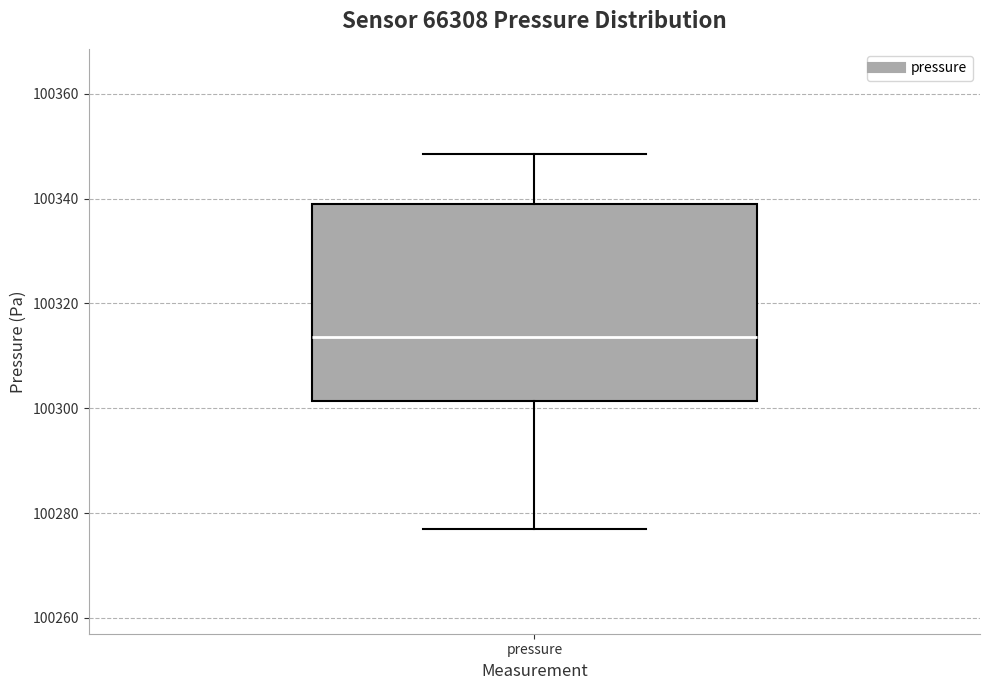

Transcribe this box plot: give where the median line is, the range the box spans, and where the two whiskers end, as read against the y-axis. The values are not printed on the chart, so give them approximately, as read against the axis.

median 100314, box 100302 to 100338, whiskers 100276 to 100348